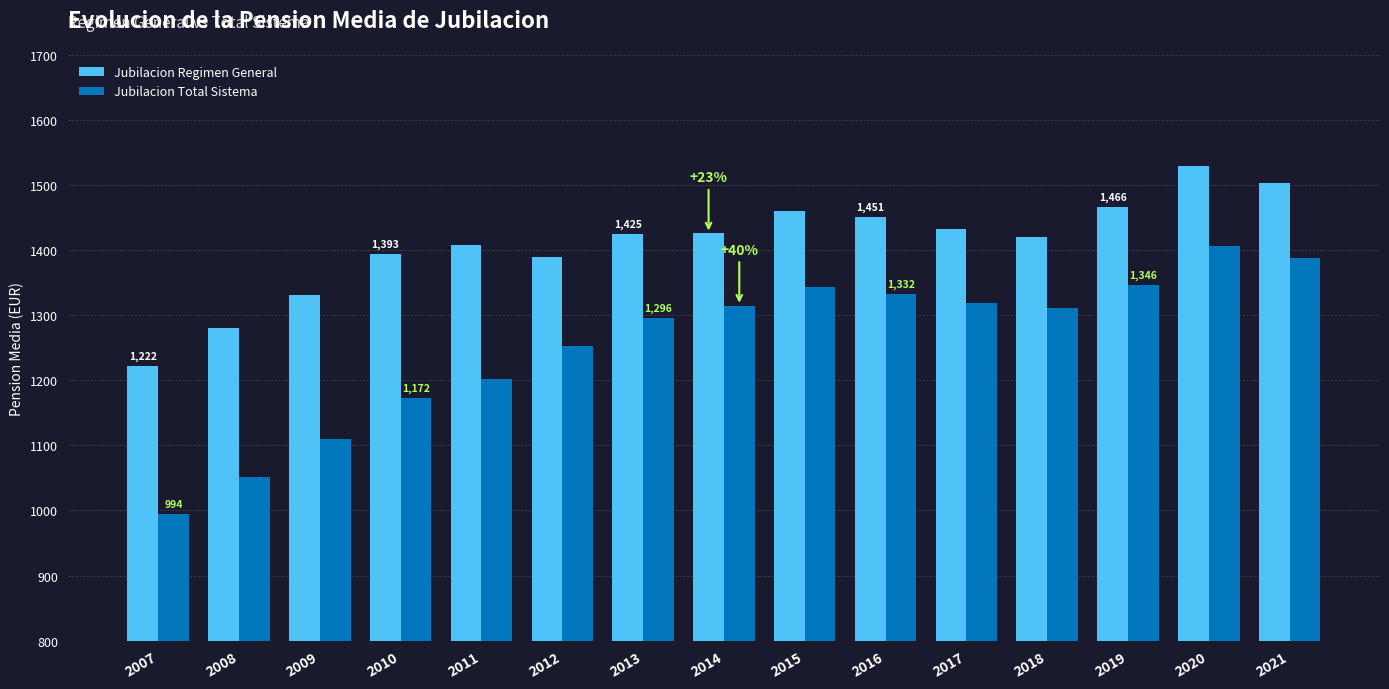

At which label does Jubilacion Total Sistema first exceed 1311?

2014